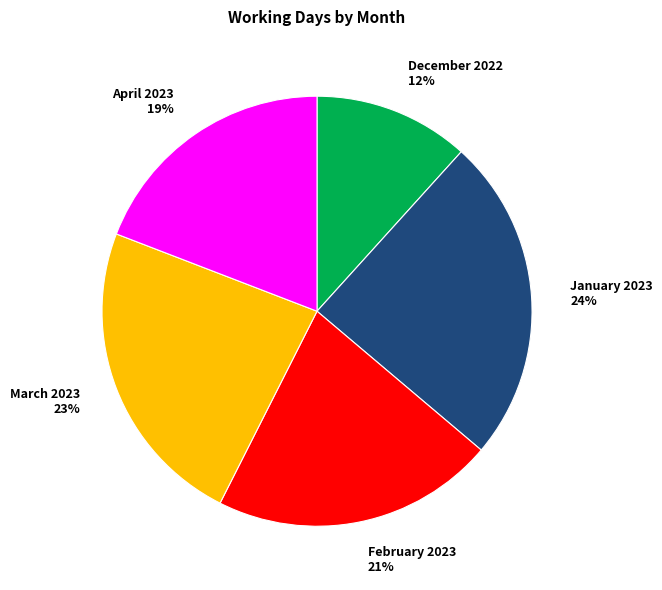

Which slice is the largest?

January 2023